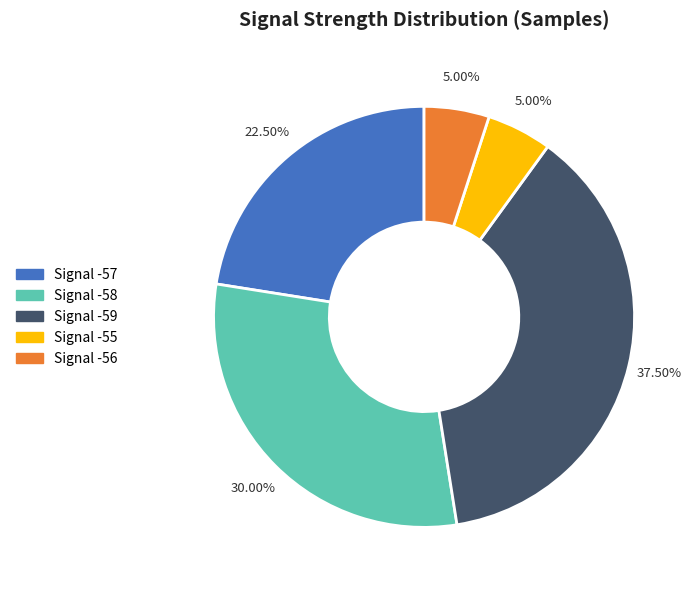

Is there a majority slice in this chart?

No